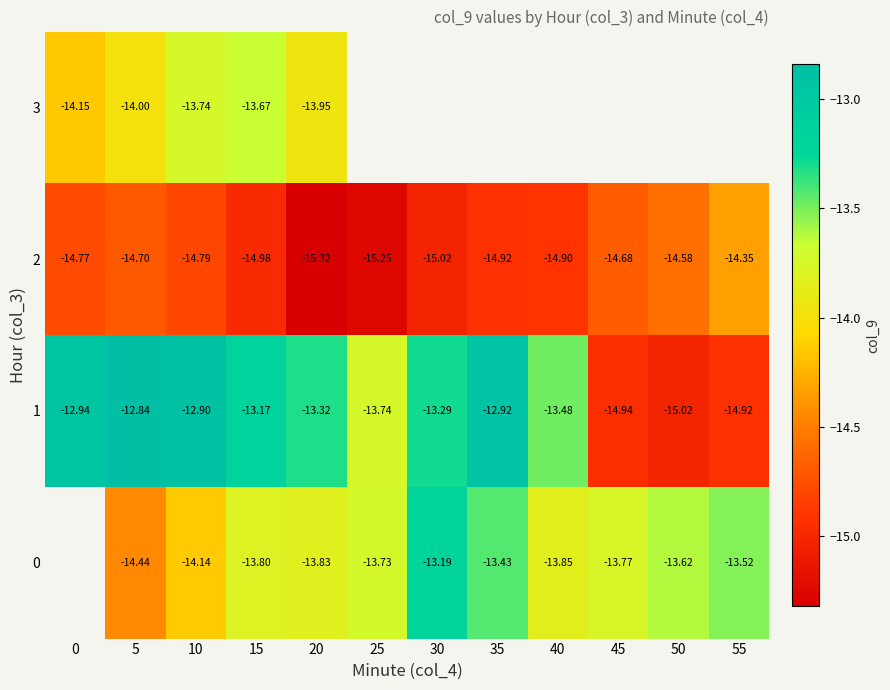

The value of 2 at 0 is -23.8. True or false?

False